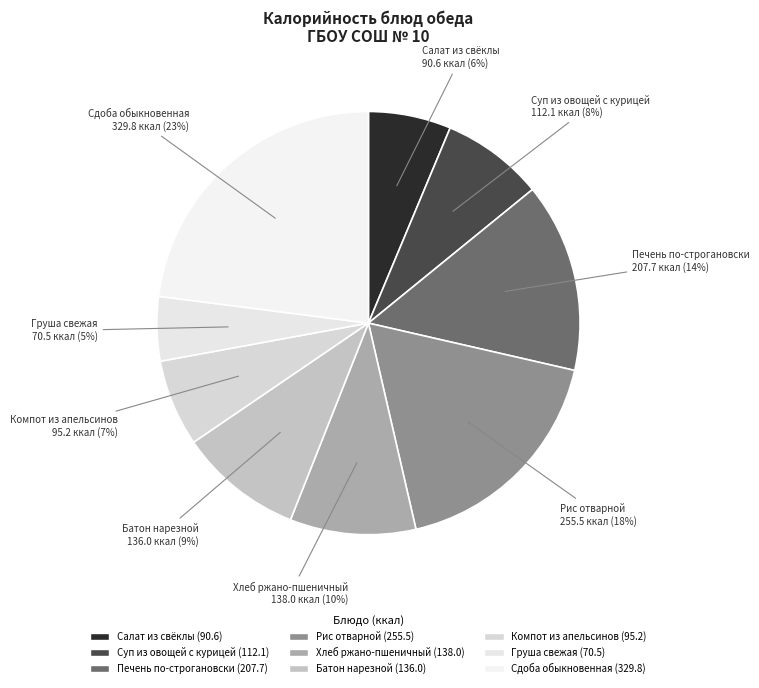

Combined, do Компот из апельсинов and Суп из овощей с курицей account for over 50%?

No